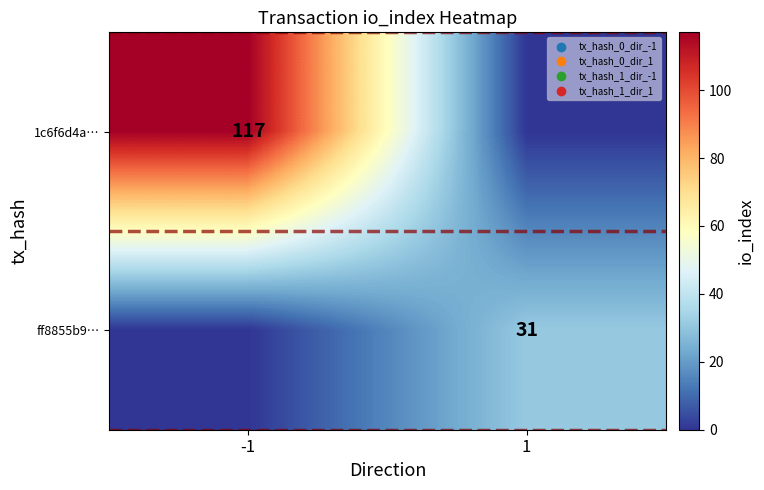

Is it true that 1c6f6d4a… equals 117 at -1?

True